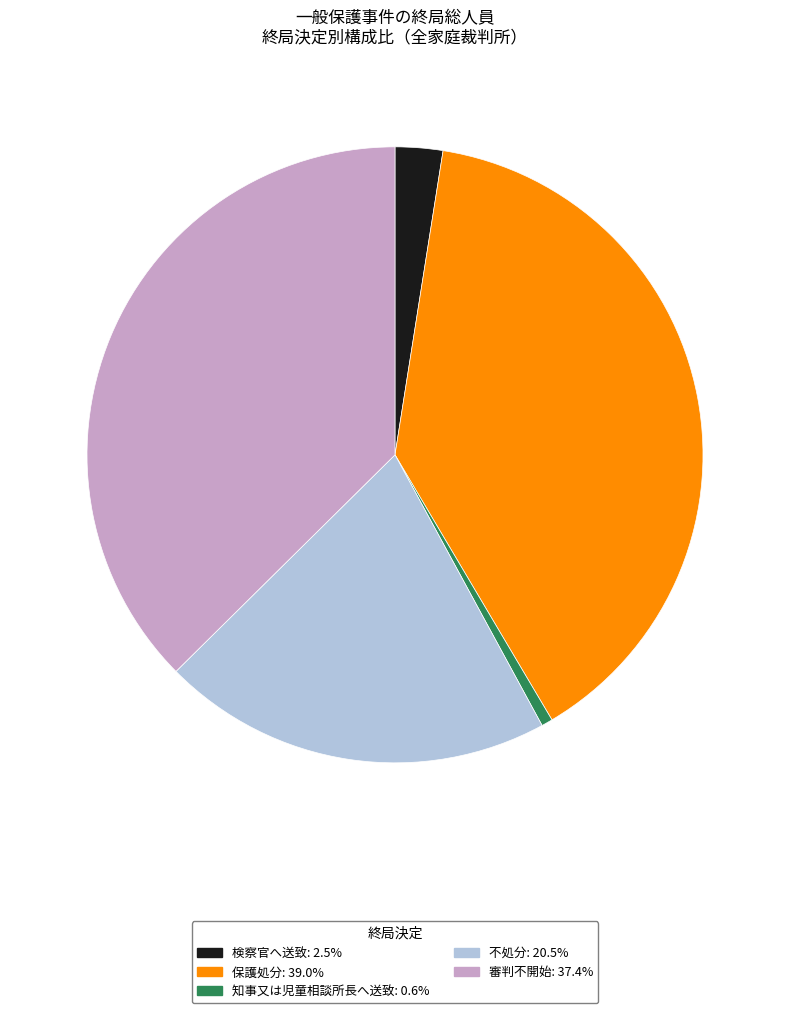

How many slices are in this pie chart?

5